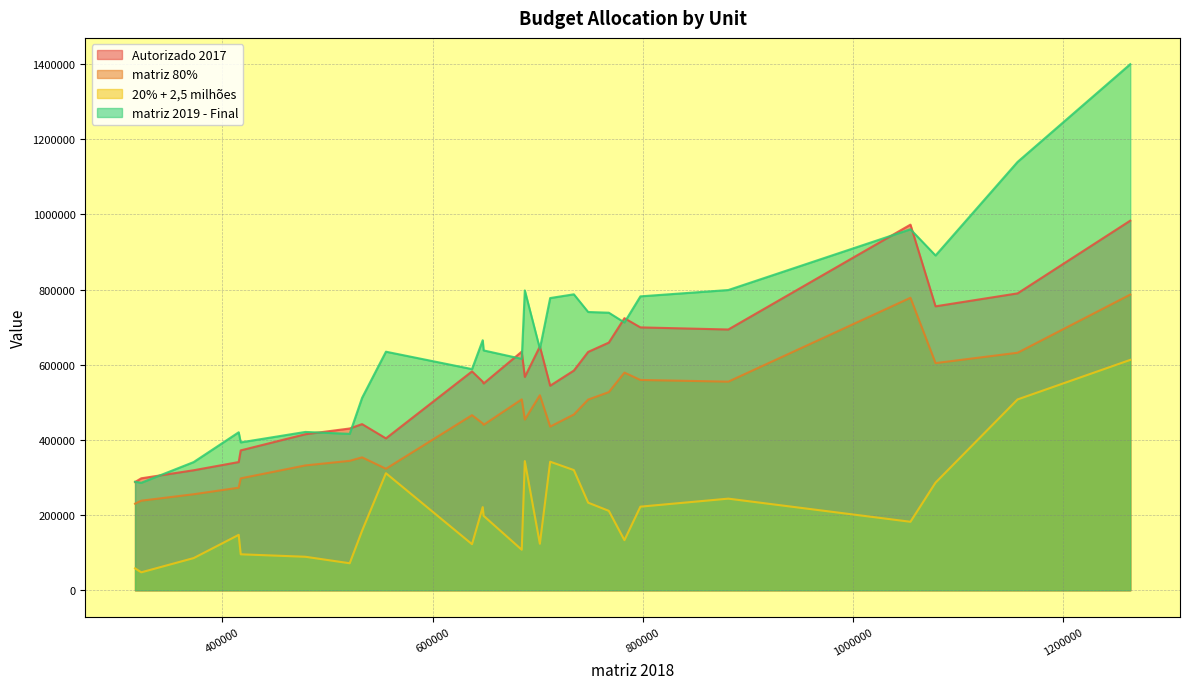

At how many categories does at least one series exceed 507184?

19